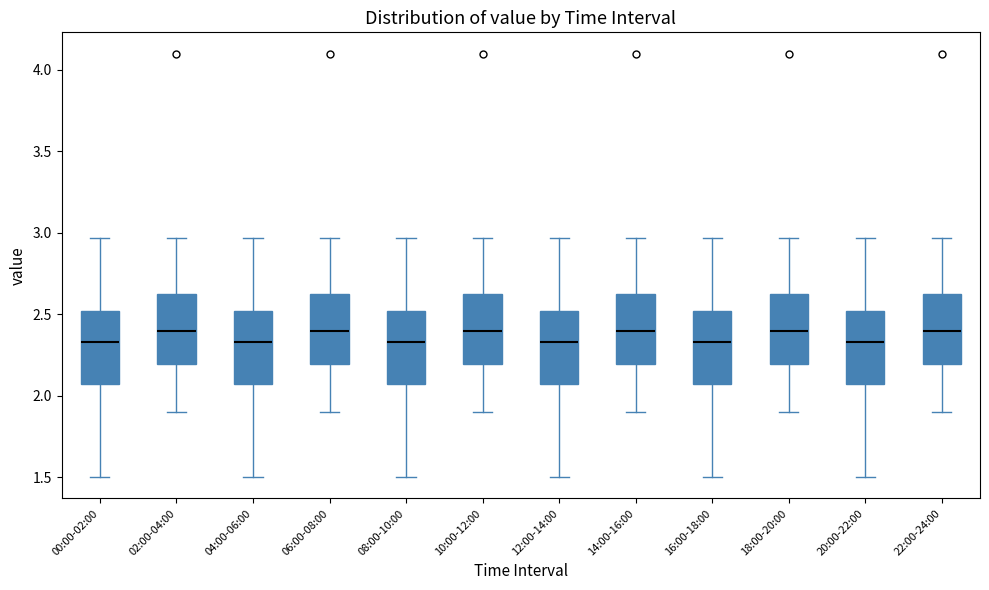

Where does the median line of the box for 20:00-22:00 sit on the y-axis? The values are not printed on the chart, so give them approximately, as read against the axis.

2.35